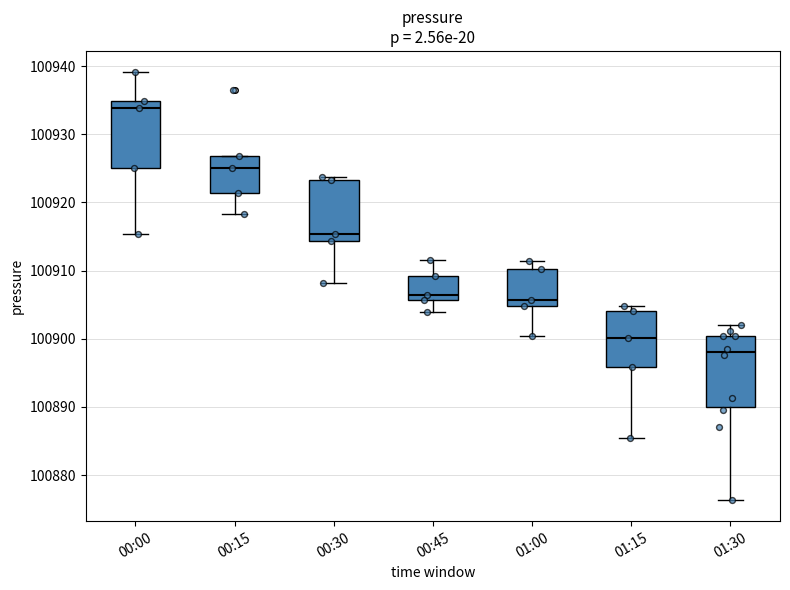

Where is the lower edge of the box for 00:00 on the y-axis? The values are not printed on the chart, so give them approximately, as read against the axis.

100925